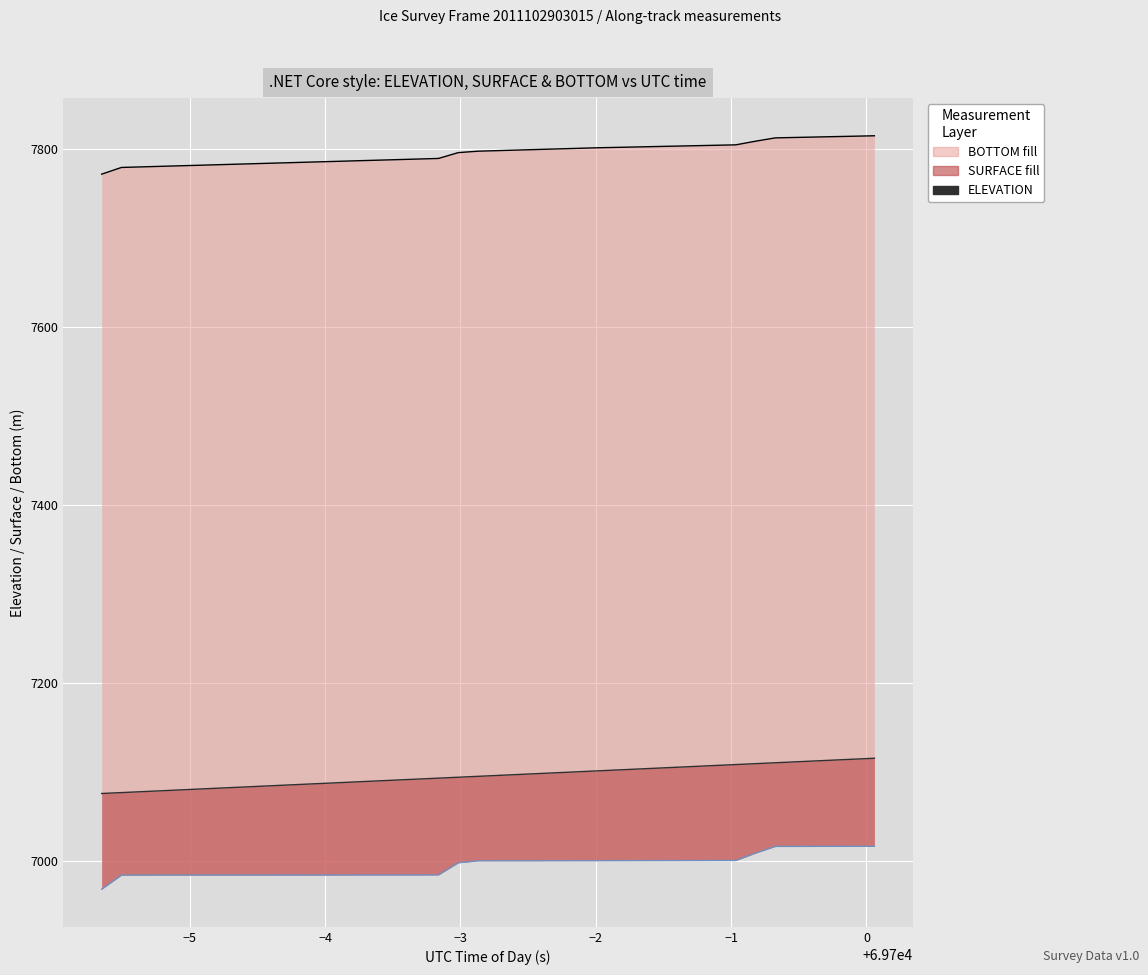

True or false: ELEVATION and BOTTOM (line) intersect in this chart.

False